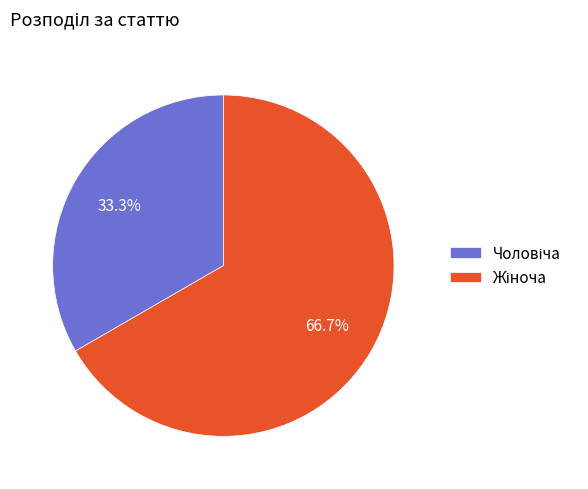

Is there any slice that represents more than half of the pie?

Yes